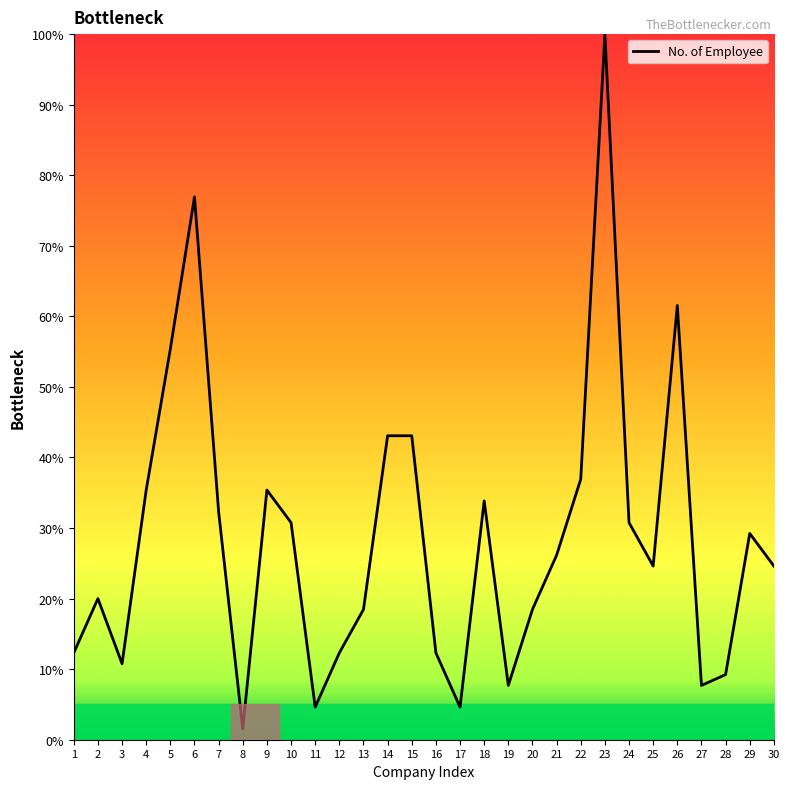

What is the difference between the maximum and minimum values?

98.5